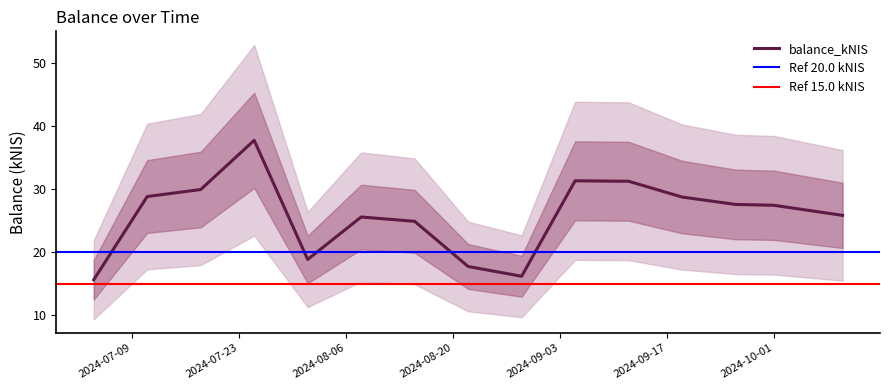

True or false: there are more than 0 points higher than both neighbors.

True